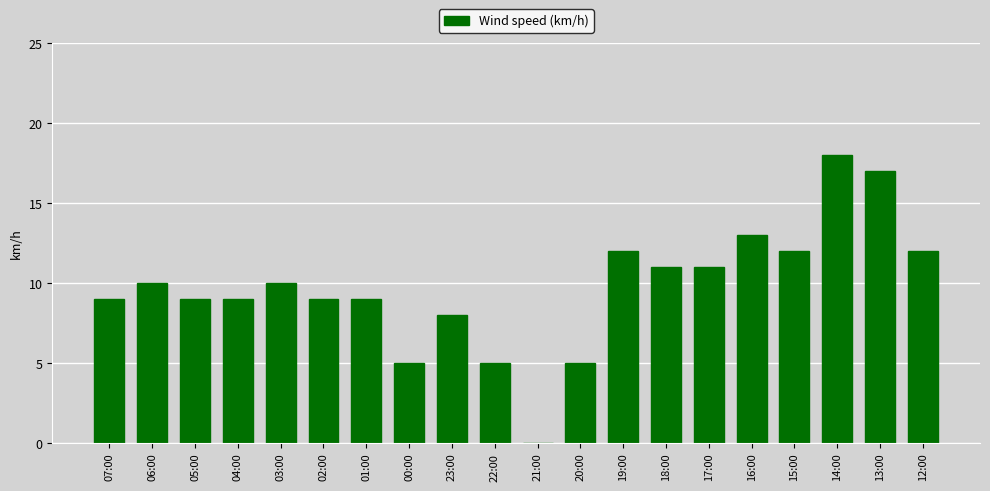

What is the average value?

10